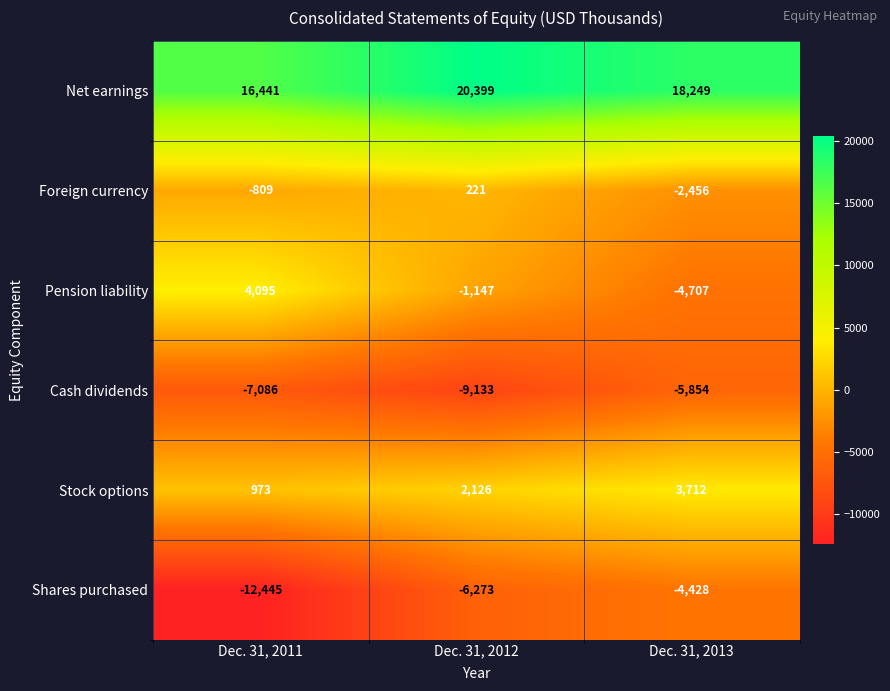

At which category is the sum across all series the highest?

Dec. 31, 2012